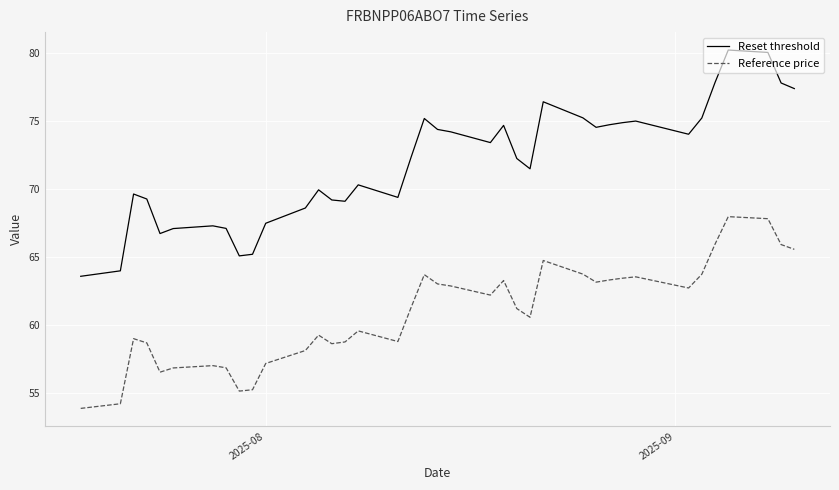

List the series in order of their peak value, lowest first.

Reference price, Reset threshold